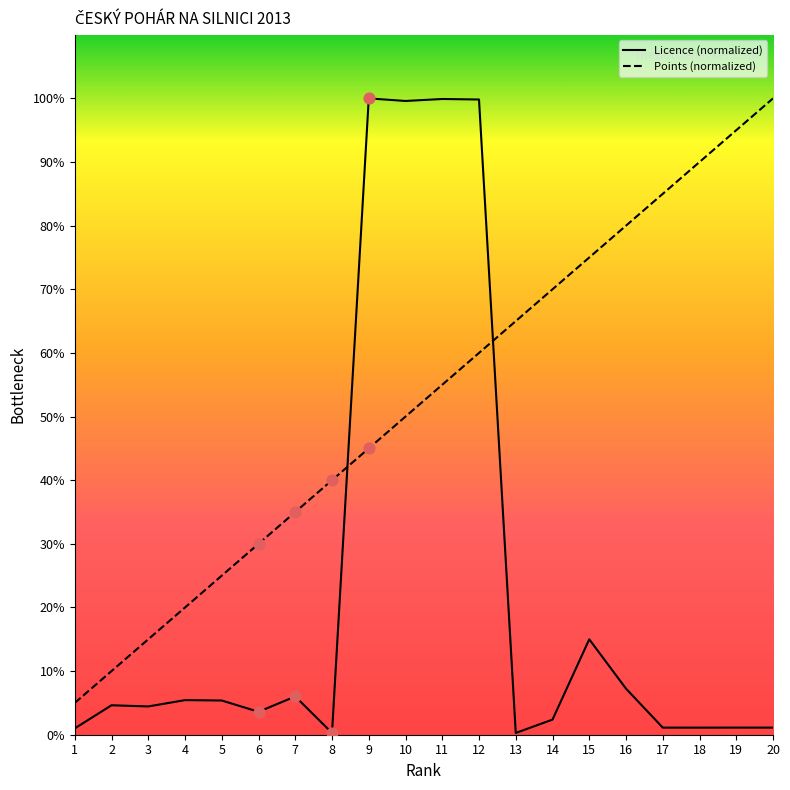

What are all the series names shown in the legend?

Licence (normalized), Points (normalized)